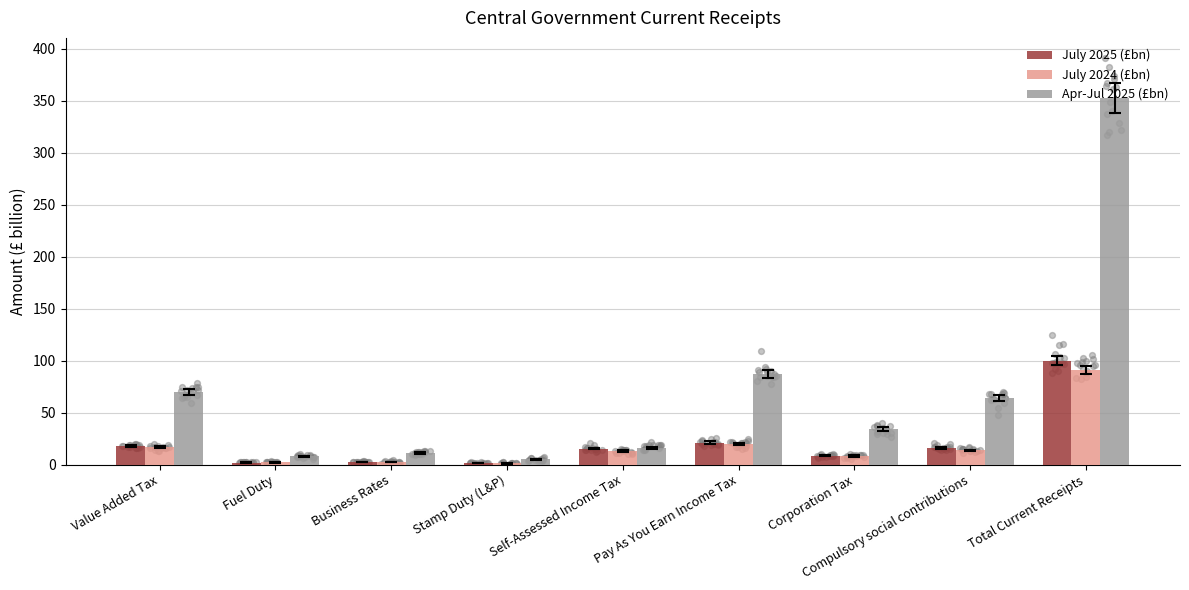

Which series reaches the minimum Y coordinate?

July 2024 (£bn)